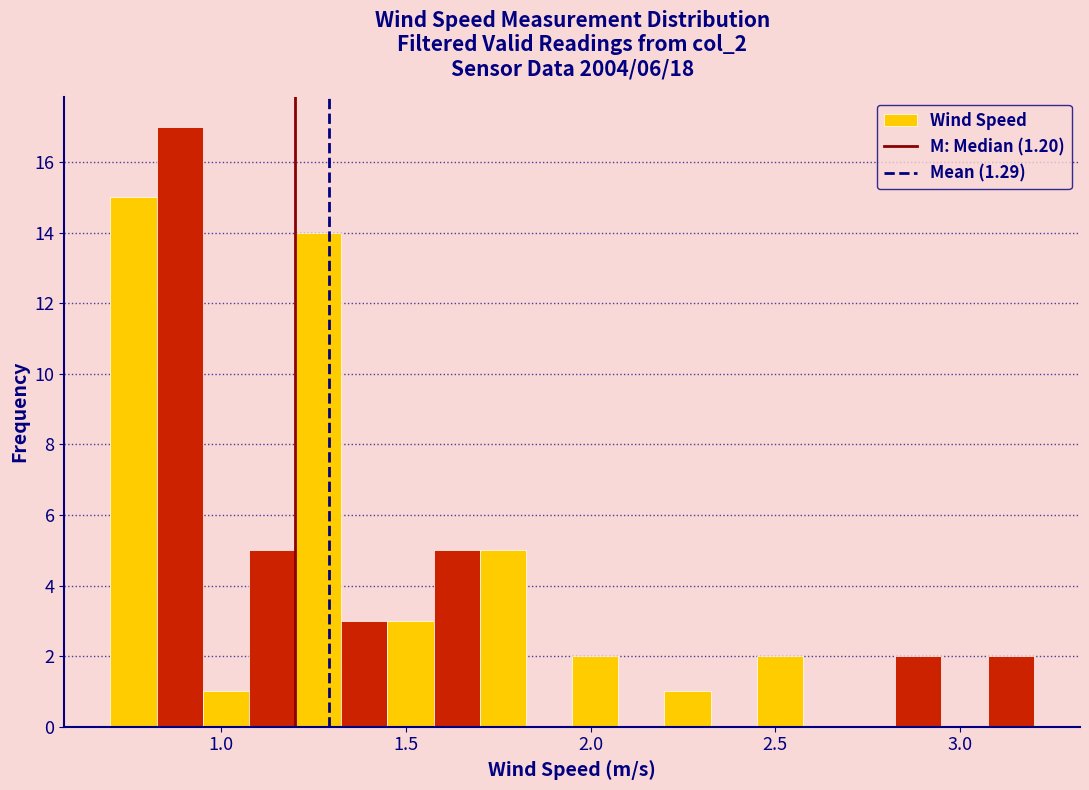

Around what value on the x-axis is the tallest bar? Give the approximate position of its centre, as read against the axis.

0.90